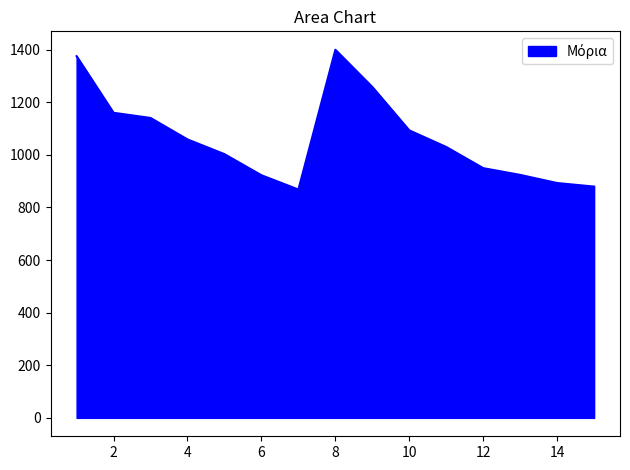

How many distinct data groups are displayed?

1